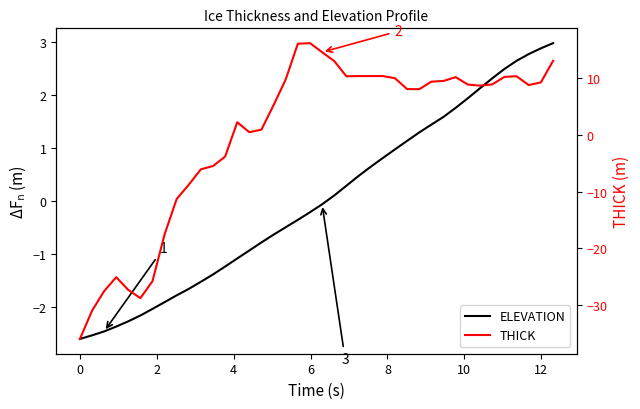

After their last crossing, which series has the higher values: THICK or ELEVATION?

THICK